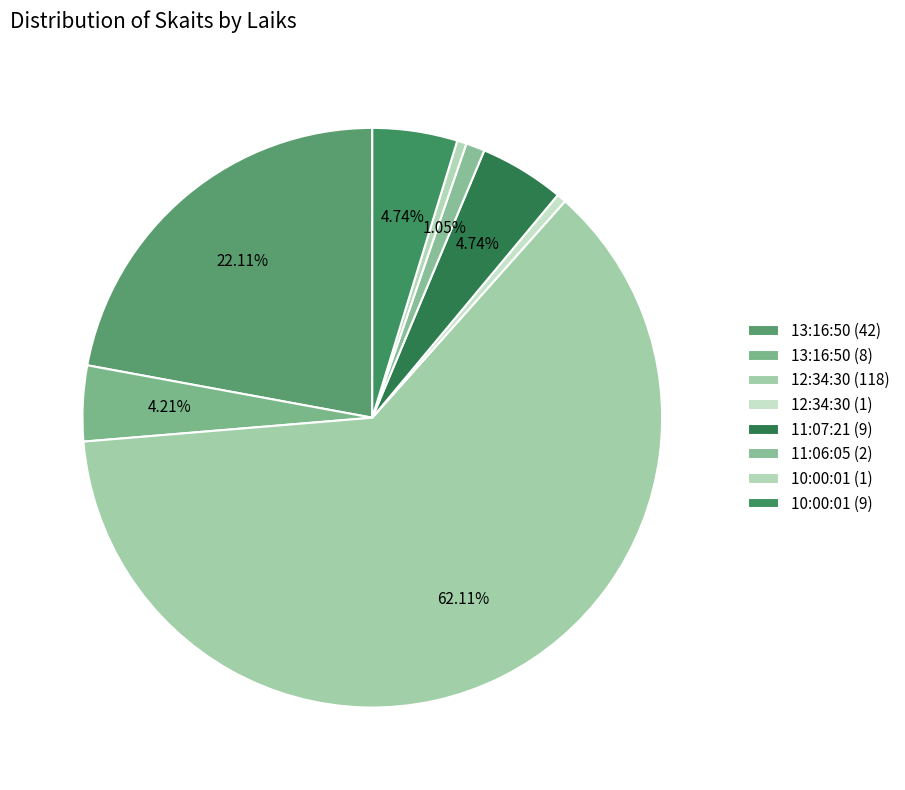

How many segments does this pie chart have?

8